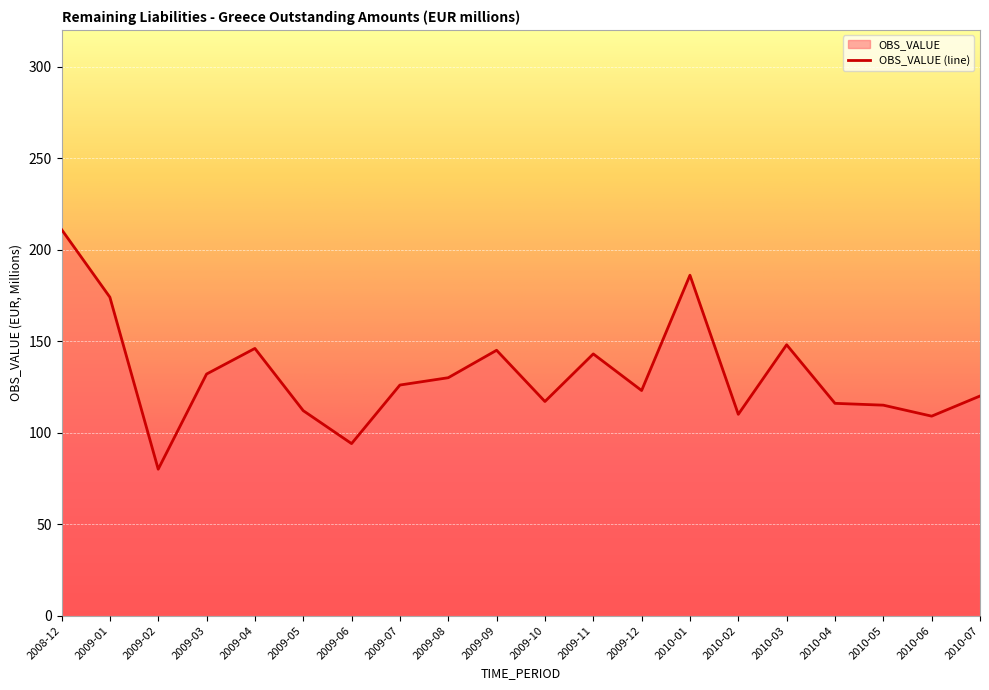

Where is the data nearest to the value 145?

2009-09